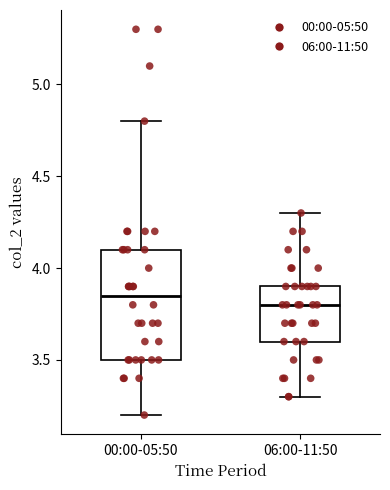

Comparing the boxes themselves (not the whiskers), which one is the tallest?

00:00-05:50